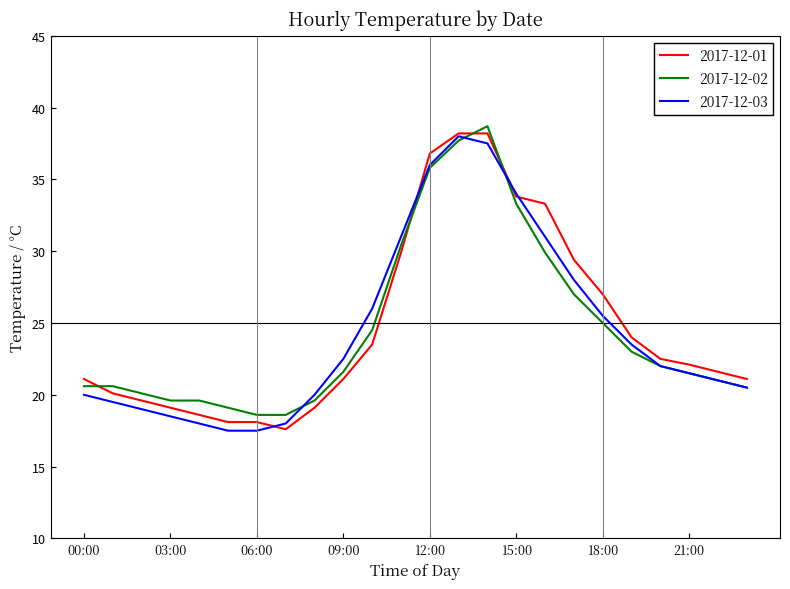

What is the lowest value of the 2017-12-02 series?

18.6